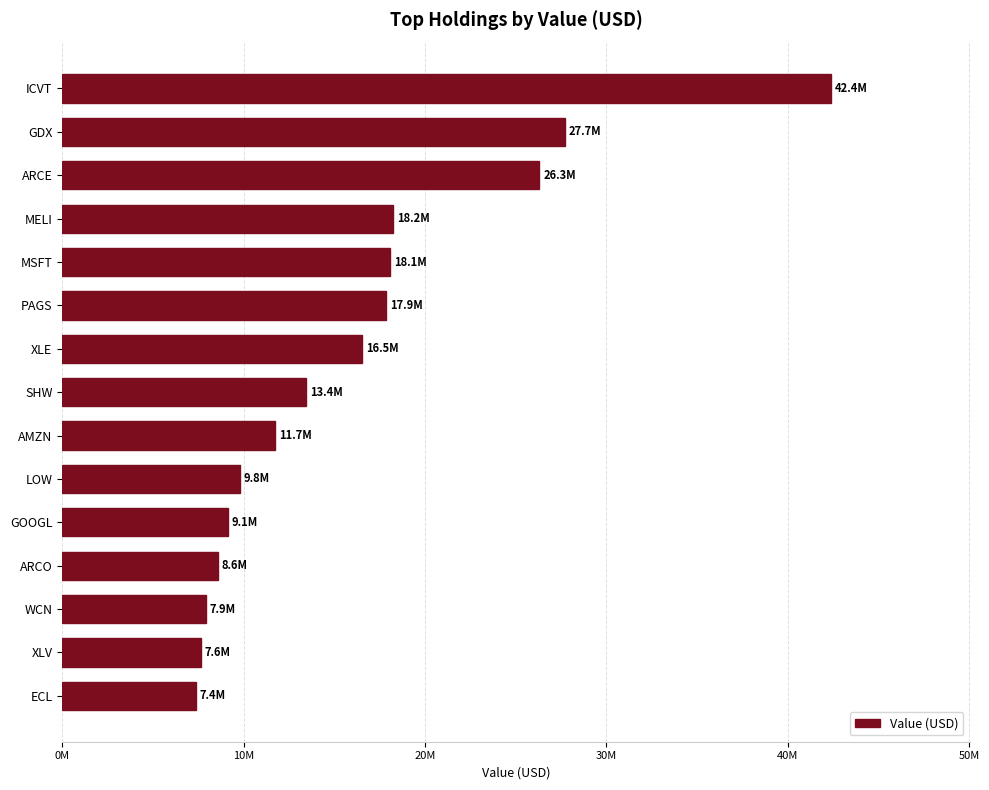

What is the difference between the maximum and minimum values?

35038000